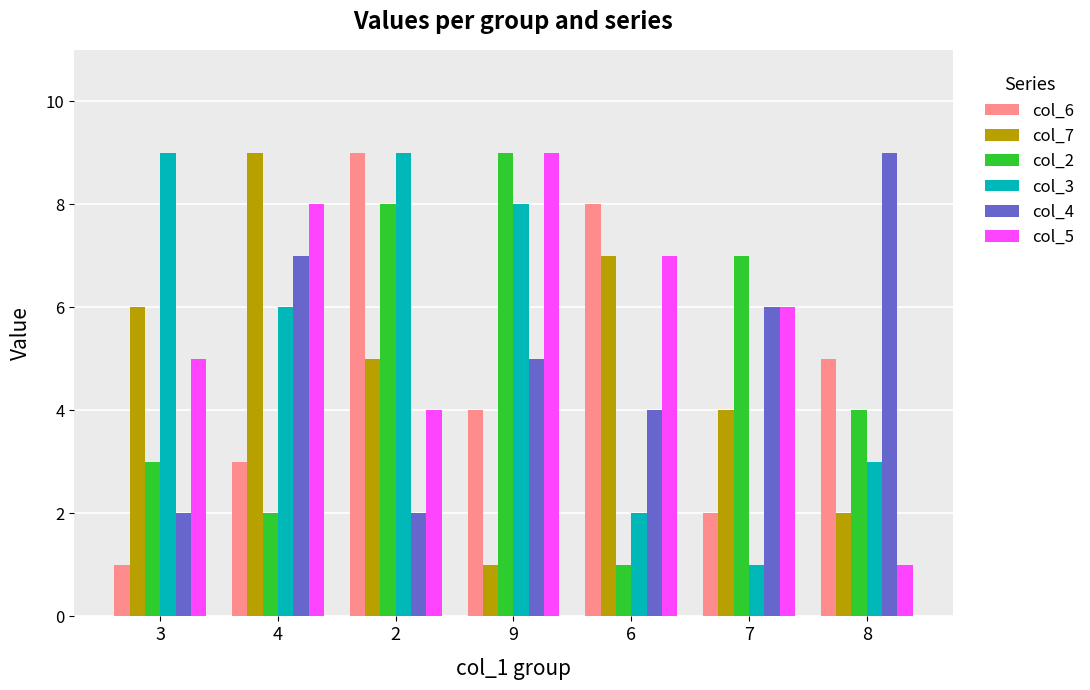

What is the value of the col_4 bar at the 2nd from the left?

7